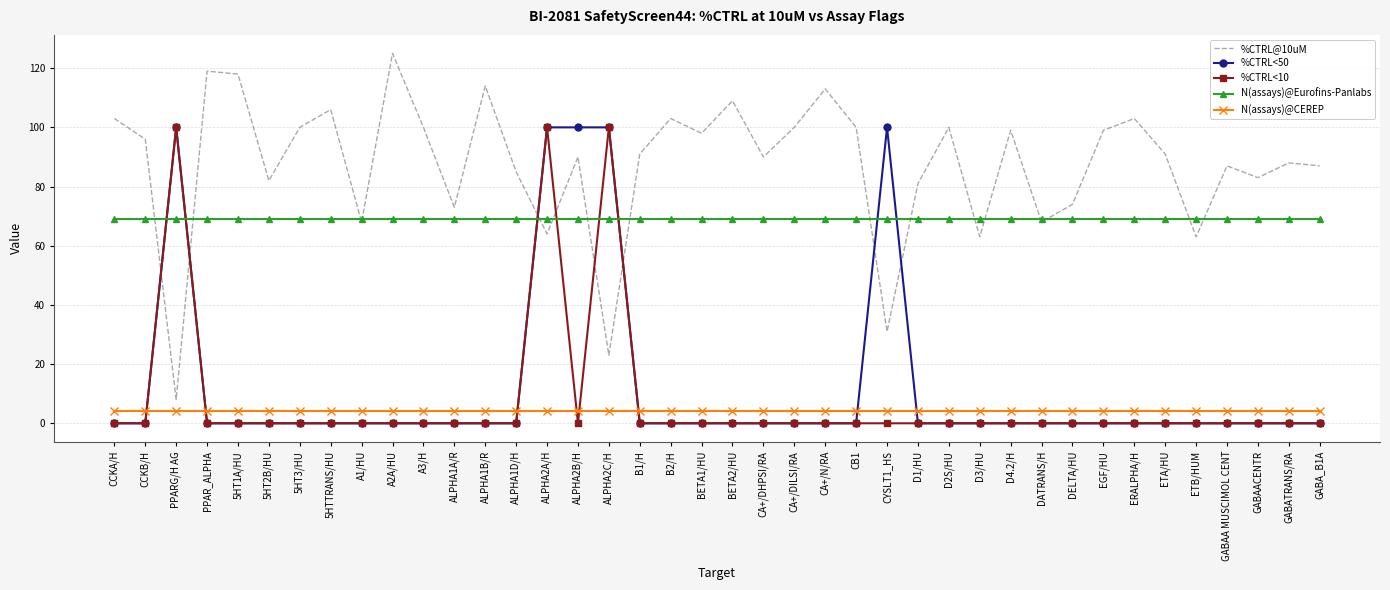

What position from the right is CA+/N/RA?

17